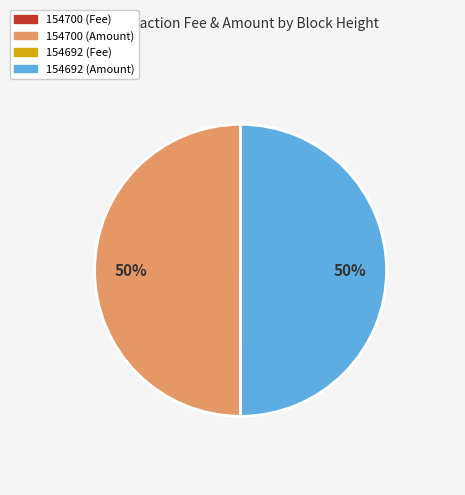

The 154700 (Amount) slice represents 59% of the pie. True or false?

False